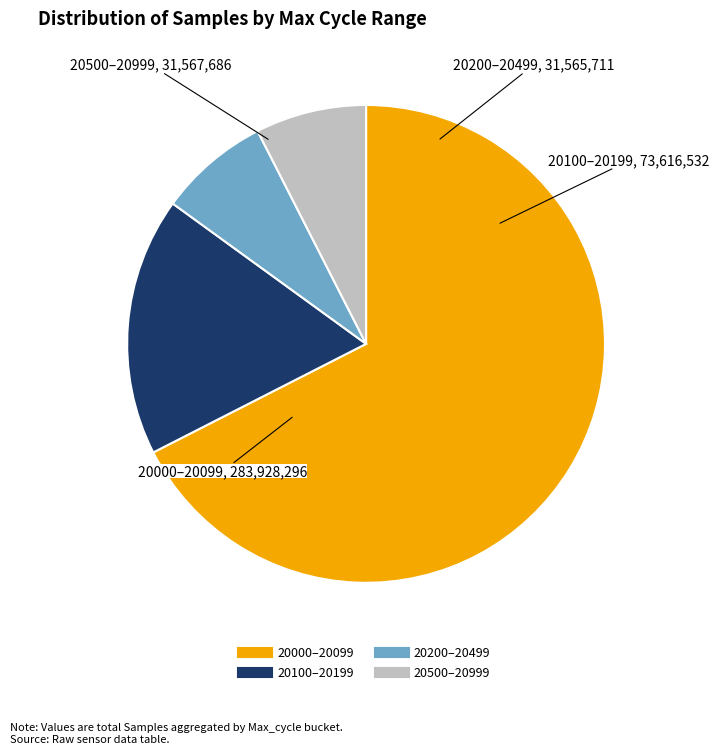

Is there any slice that represents more than half of the pie?

Yes